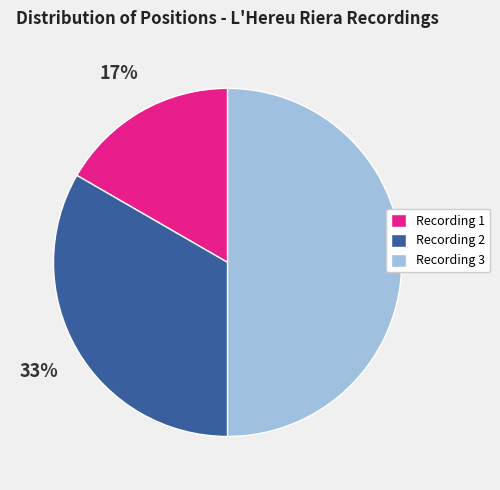

Does Recording 1 account for over 50% of the chart?

No